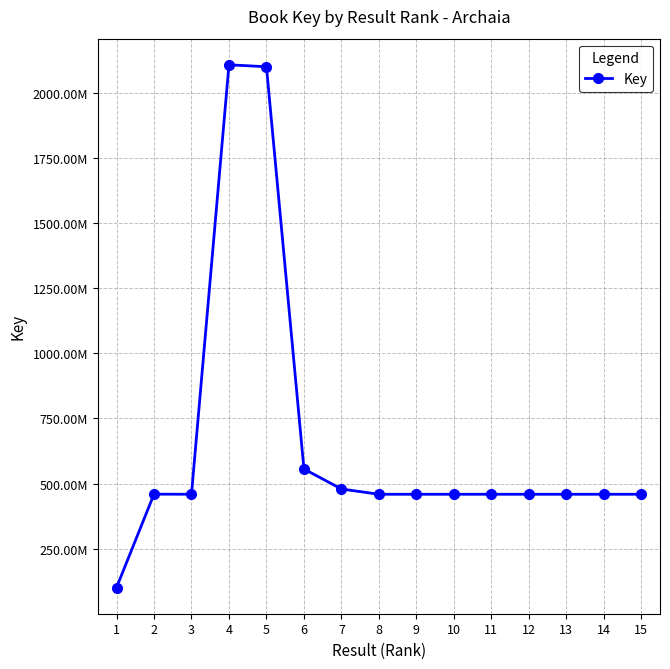

What is the value of the 1st point from the left?

100724437